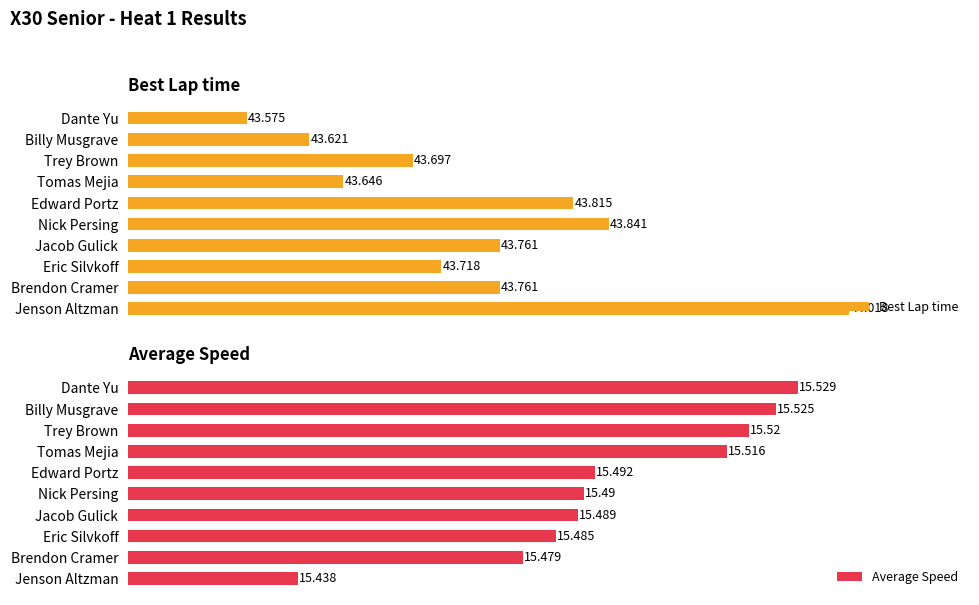

What is the value of the Best Lap time bar at the 6th from the left?

43.8